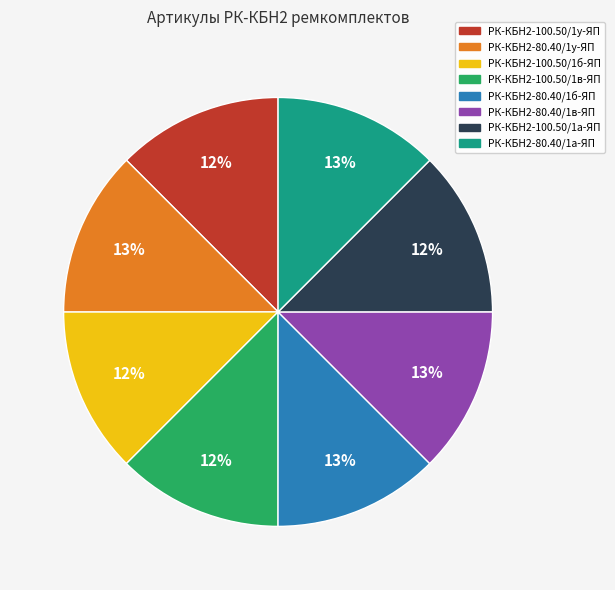

To the nearest percent, what portion does РК-КБН2-80.40/1в-ЯП represent?

13%